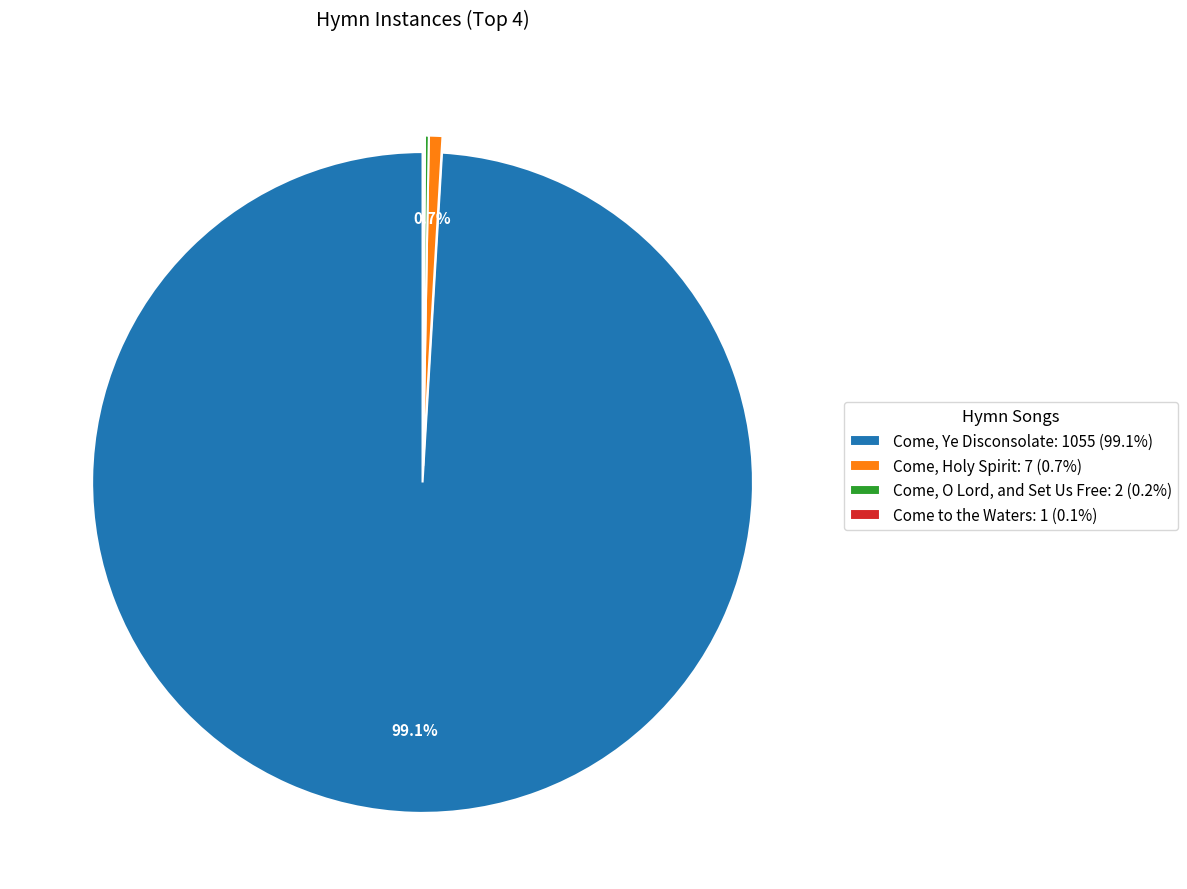

Which category has the biggest portion of the pie?

Come, Ye Disconsolate